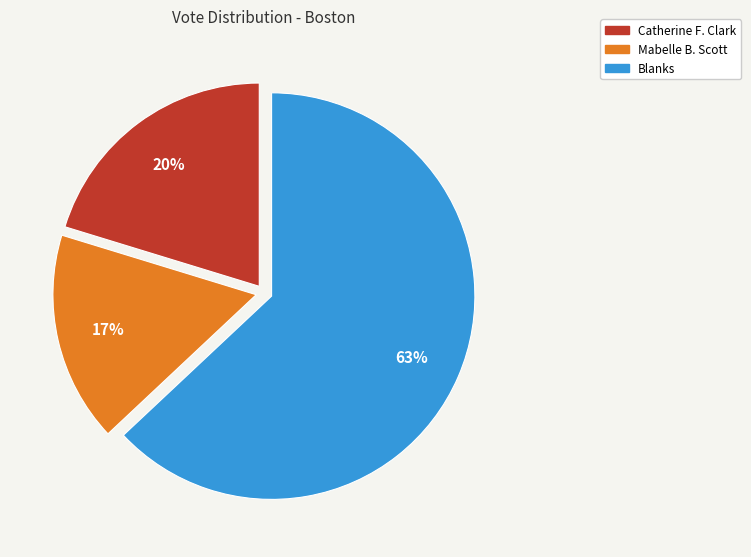

To the nearest percent, what is the average slice percentage?

33%